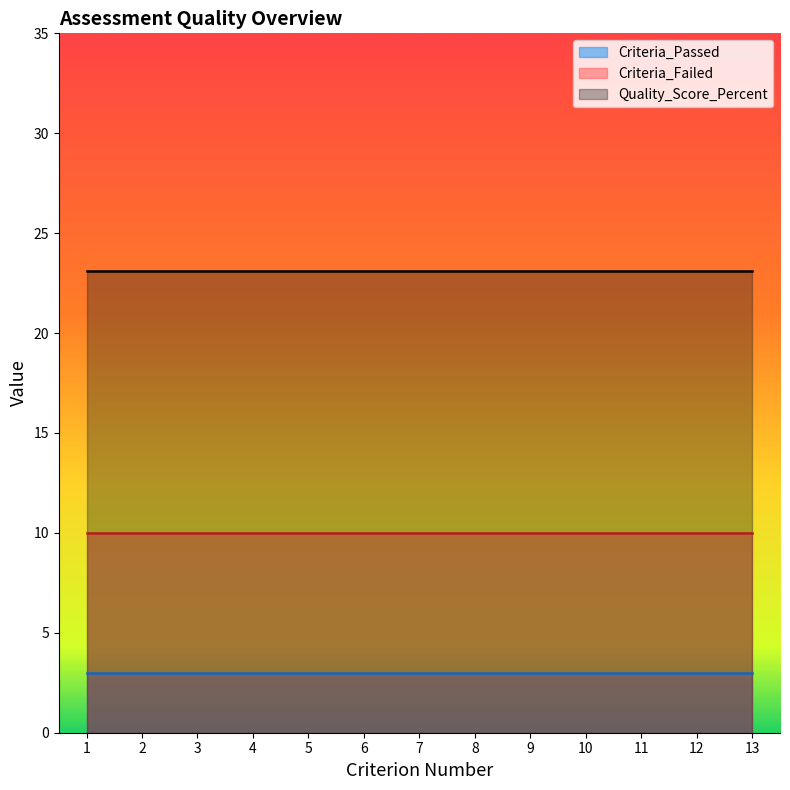

What is the smallest value displayed?

3.0